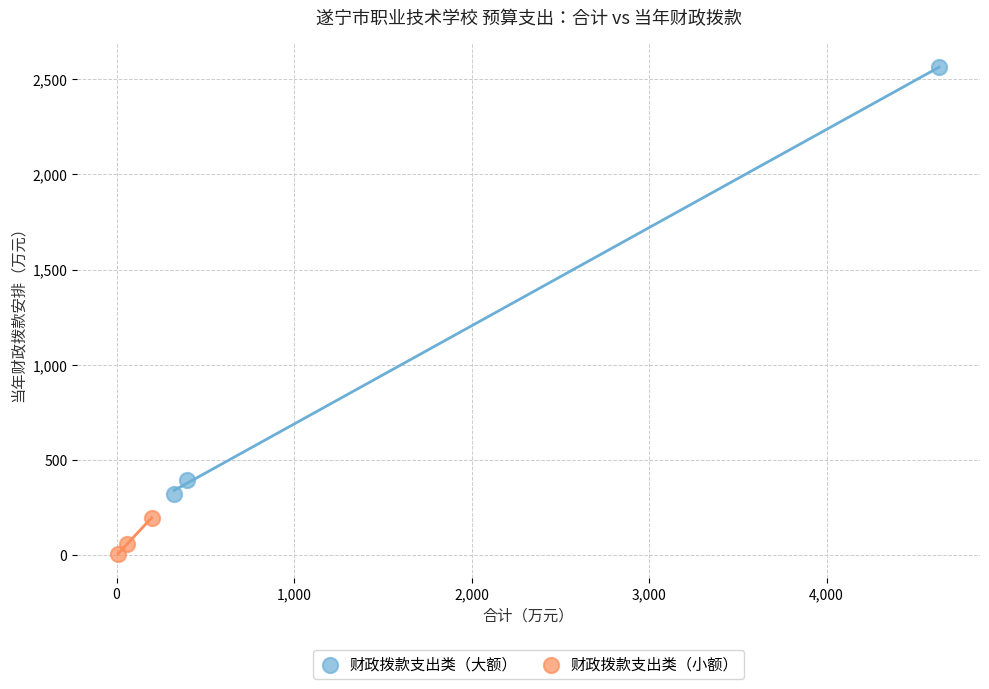

Which series has the largest Y range (max minus min)?

财政拨款支出类（大额）